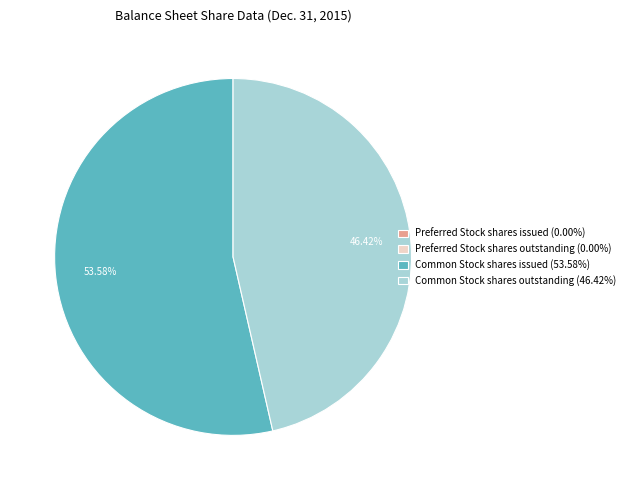

What is the ratio of the value at Common Stock shares outstanding (46.42%) to the value at Common Stock shares issued (53.58%)?

0.9